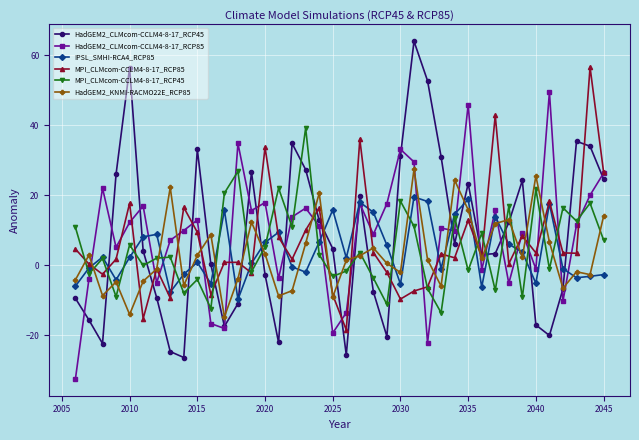

What is the value of the HadGEM2_CLMcom-CCLM4-8-17_RCP45 point at the 1st from the left?

-9.5